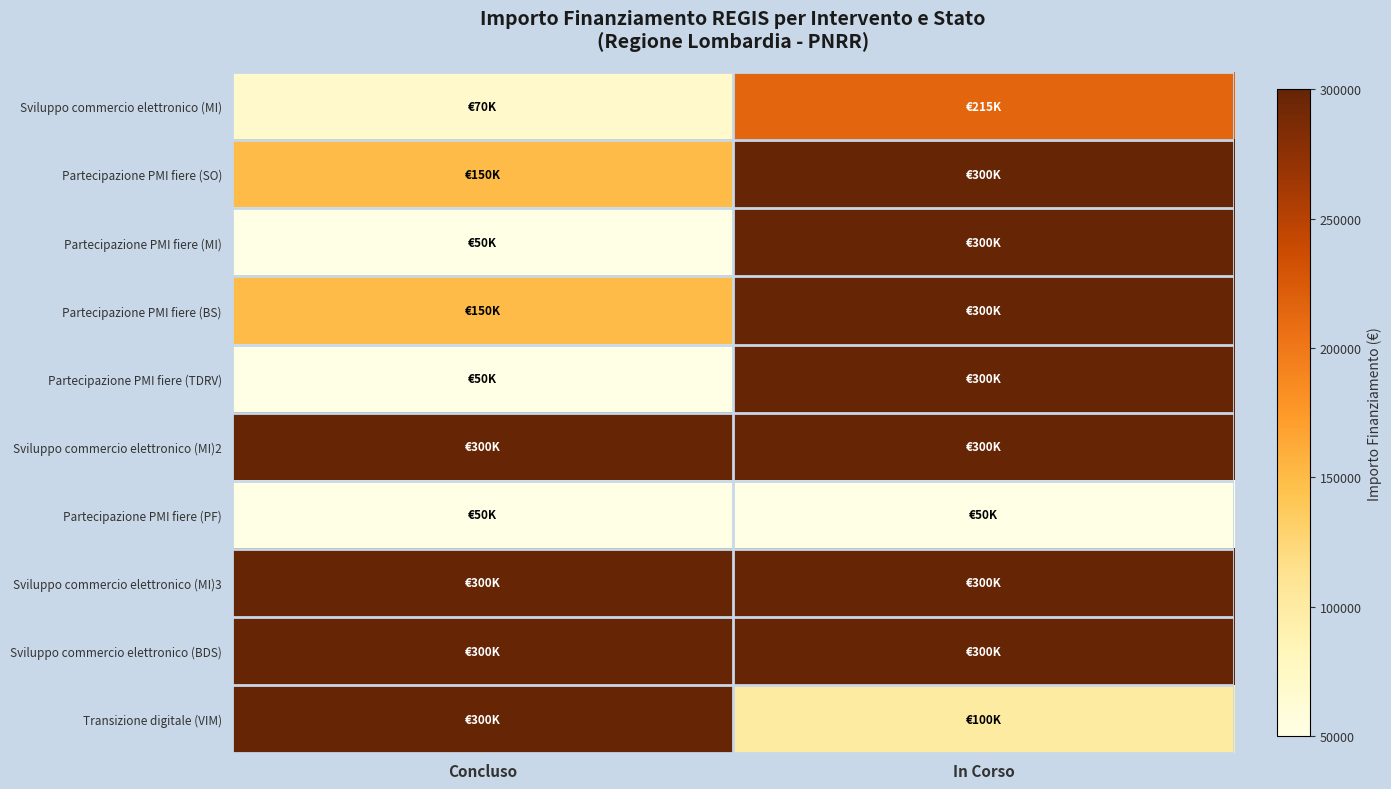

Between Concluso and In Corso, which series saw the biggest shift?

Partecipazione PMI fiere (MI)